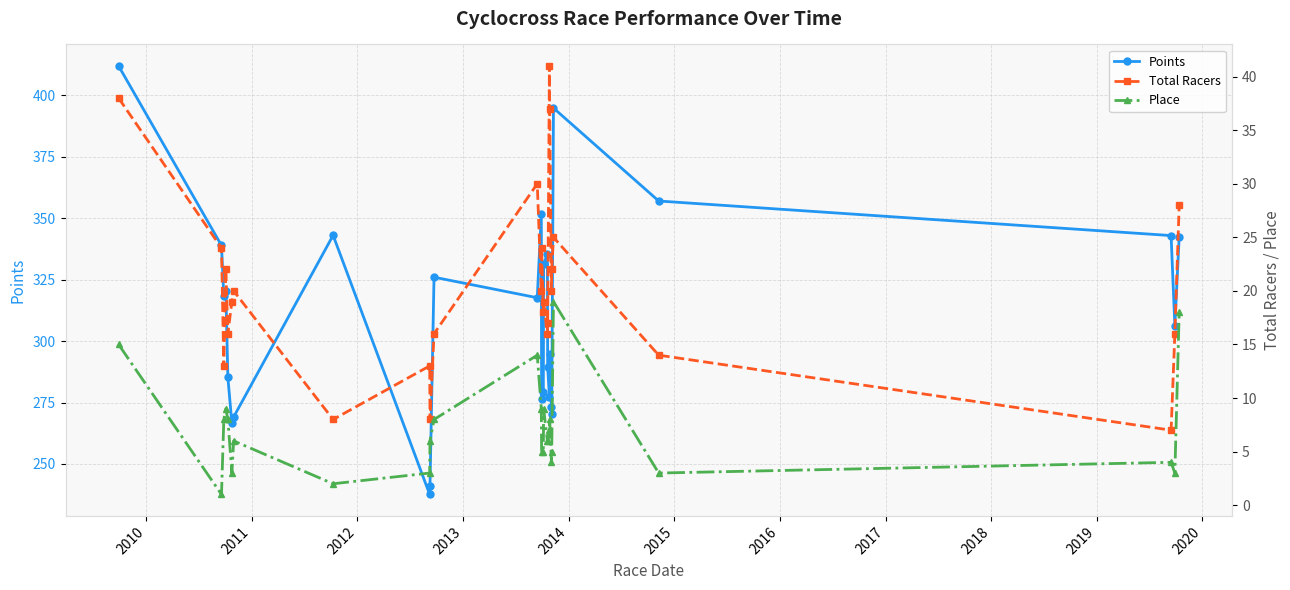

What is the value of the Points point at the 26th from the left?

306.2